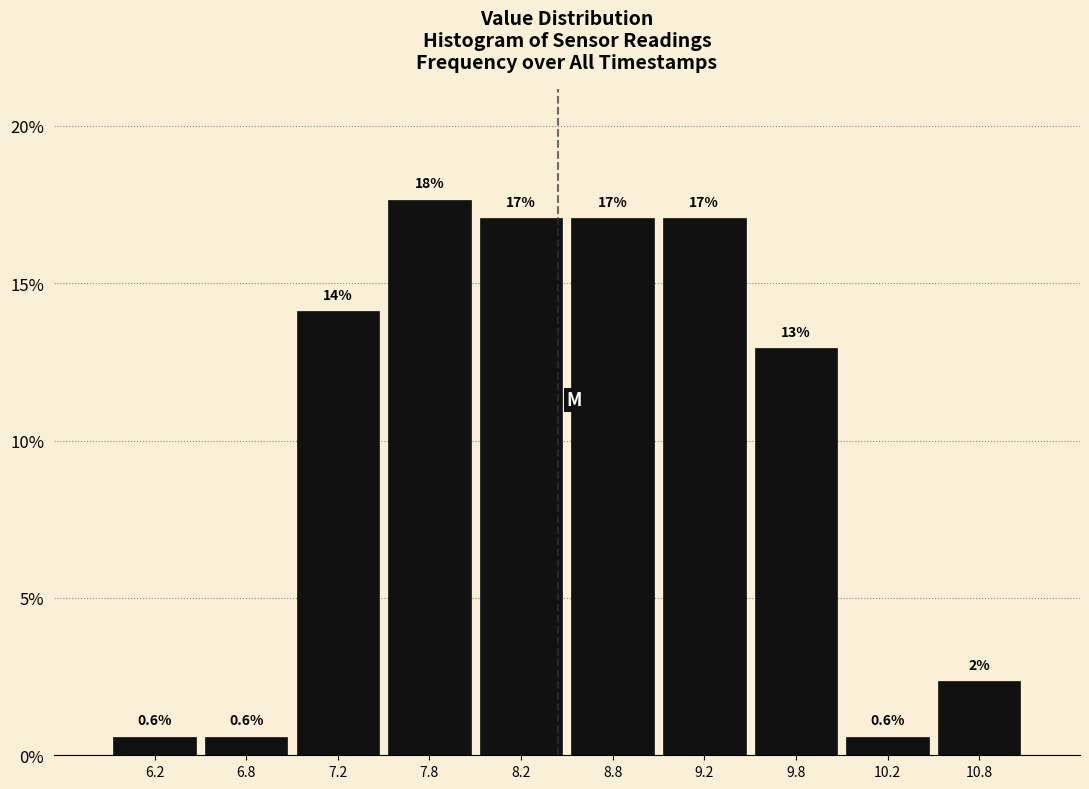

Over which range of the x-axis is the bar tallest?

7.5 to 8.0